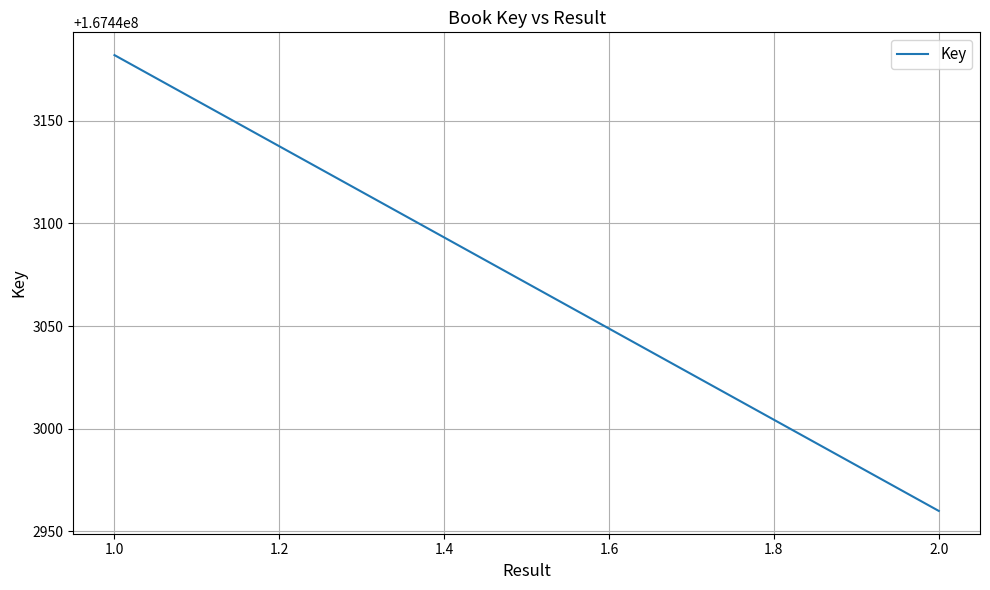

The value at 2.0 is 81707458. True or false?

False